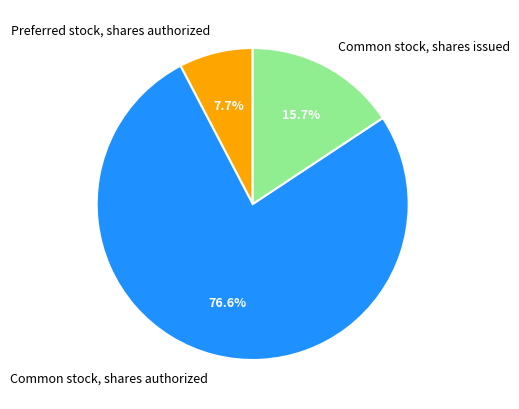

Count the number of slices in the pie.

3